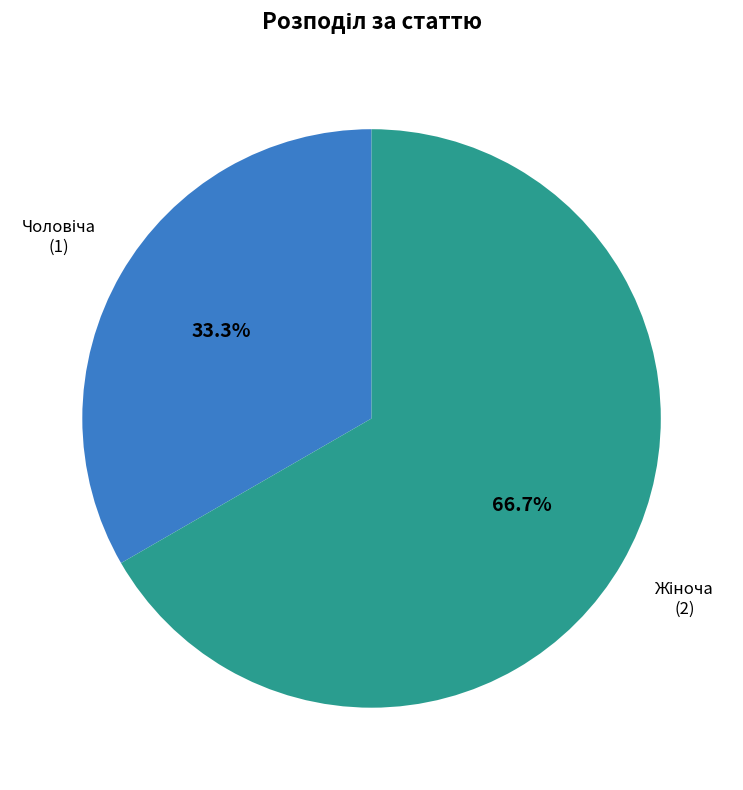

Is there a majority slice in this chart?

Yes